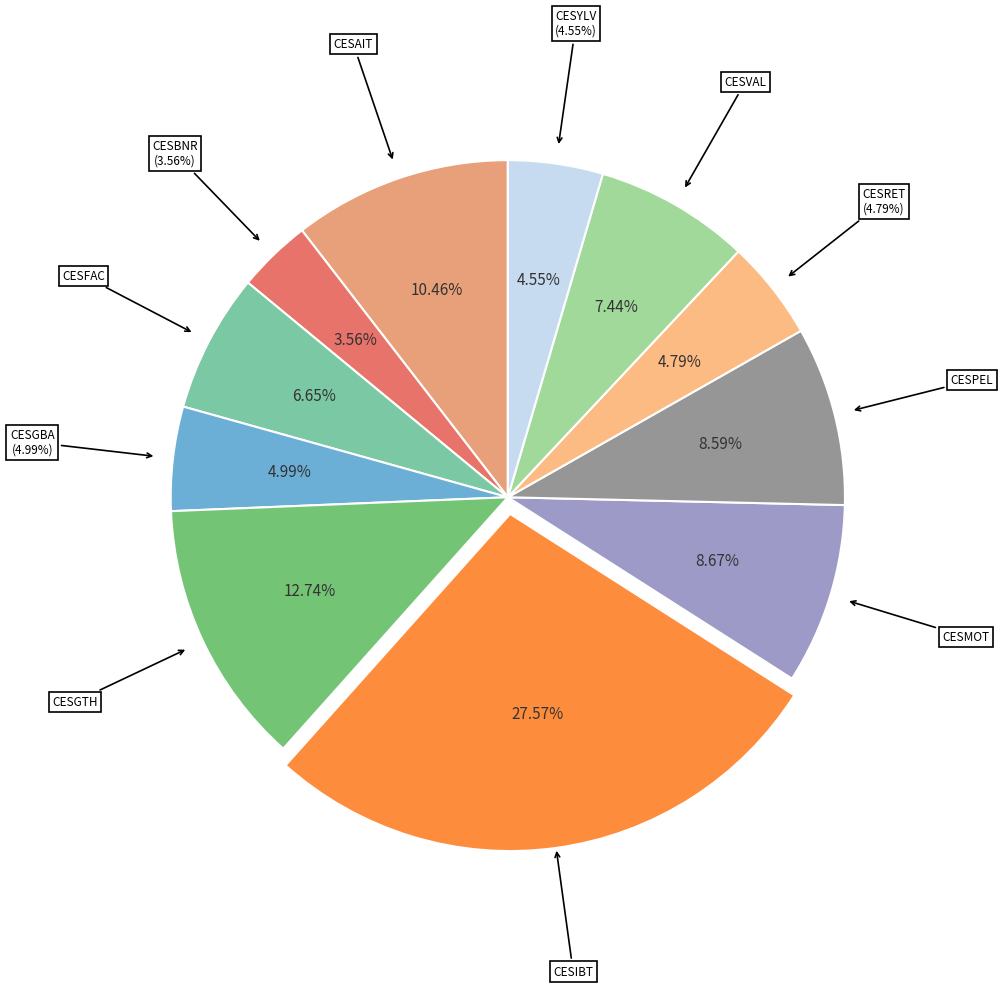

To the nearest percent, what is the combined percentage of CESRET and CESGBA?

10%